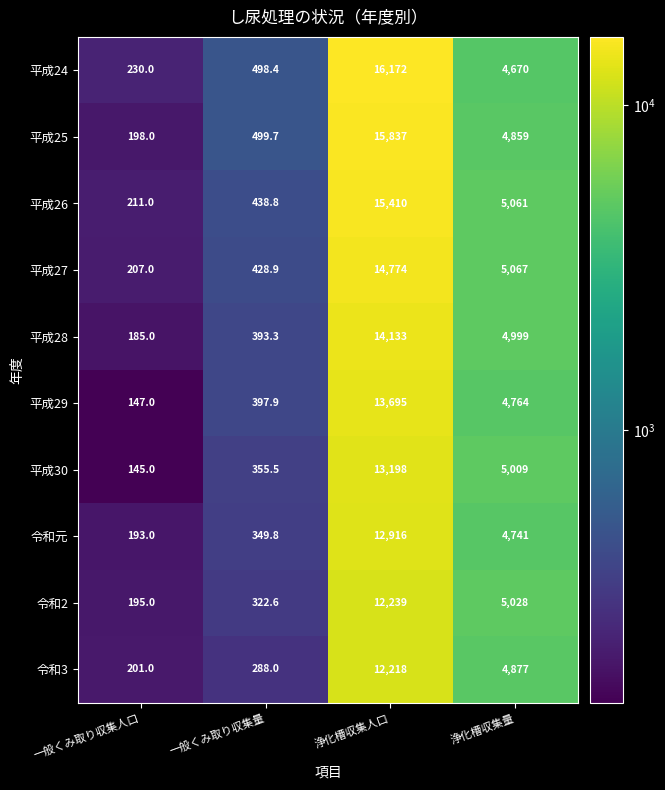

Which series has the largest total across all categories?

平成24